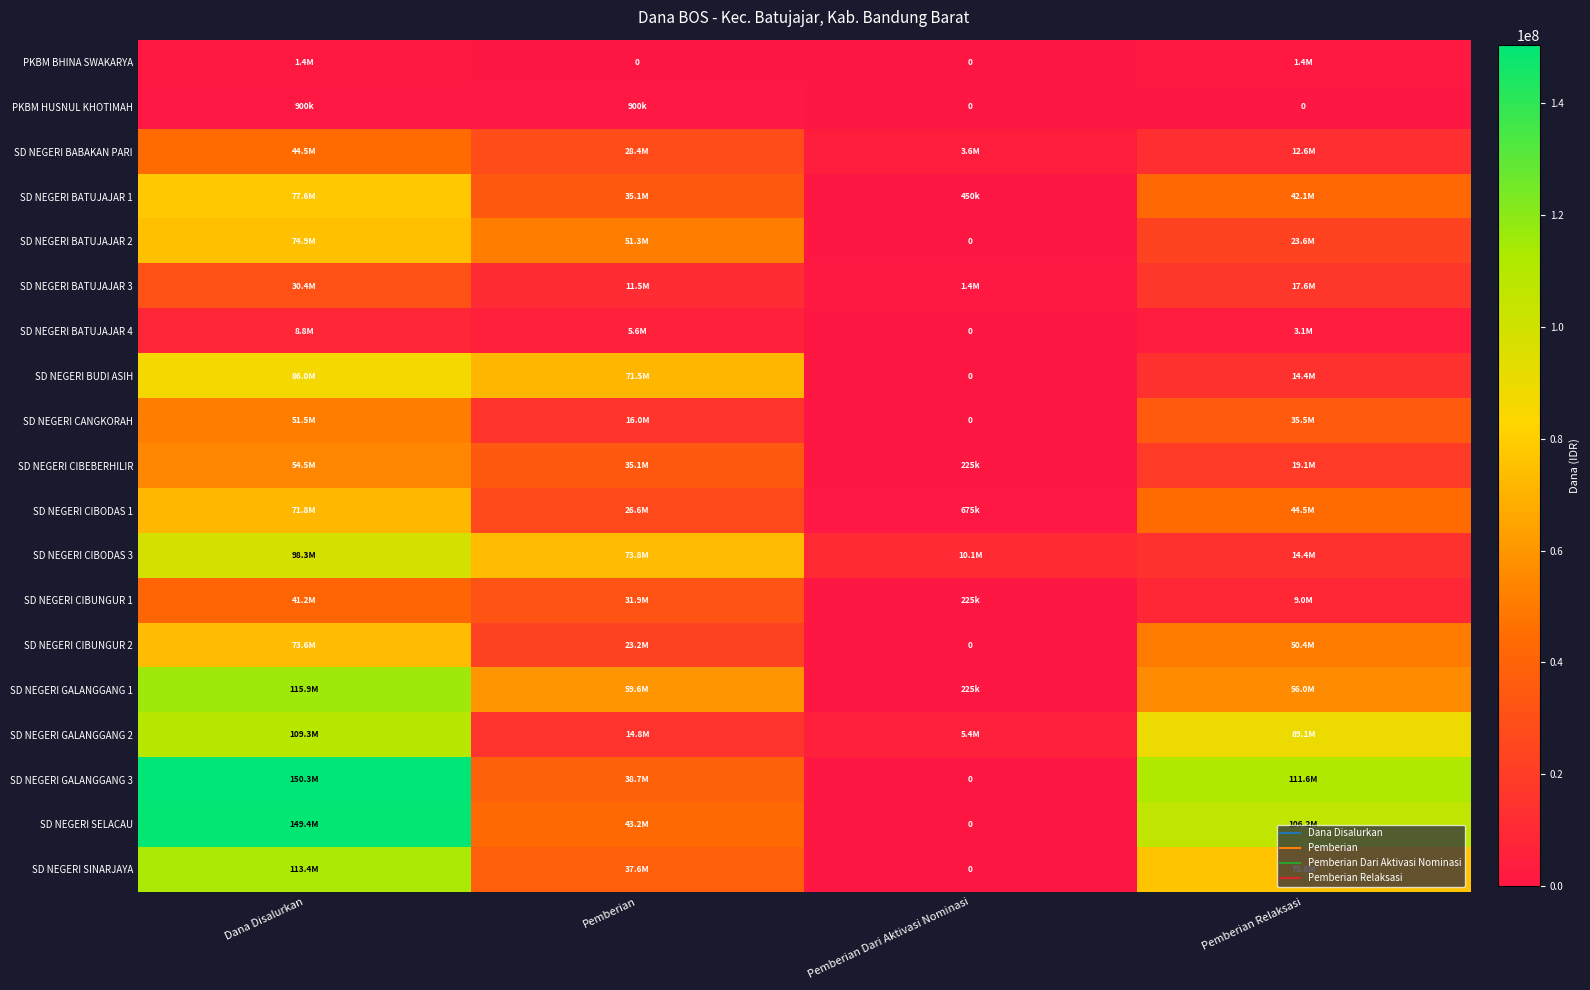

The value of PKBM BHINA SWAKARYA at Dana Disalurkan is 1350000. True or false?

True